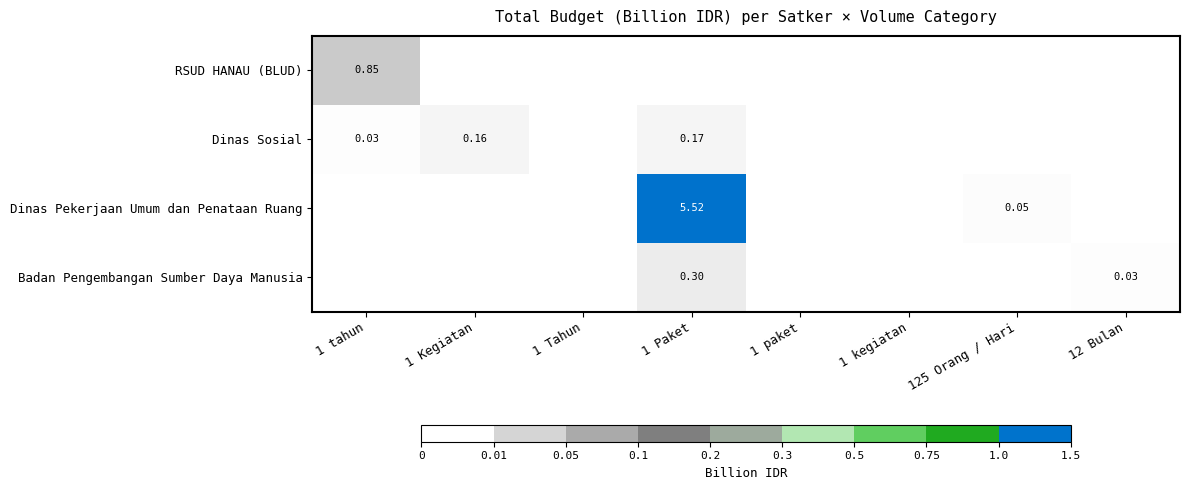

Between 1 tahun and 125 Orang / Hari, which series saw the biggest shift?

RSUD HANAU (BLUD)